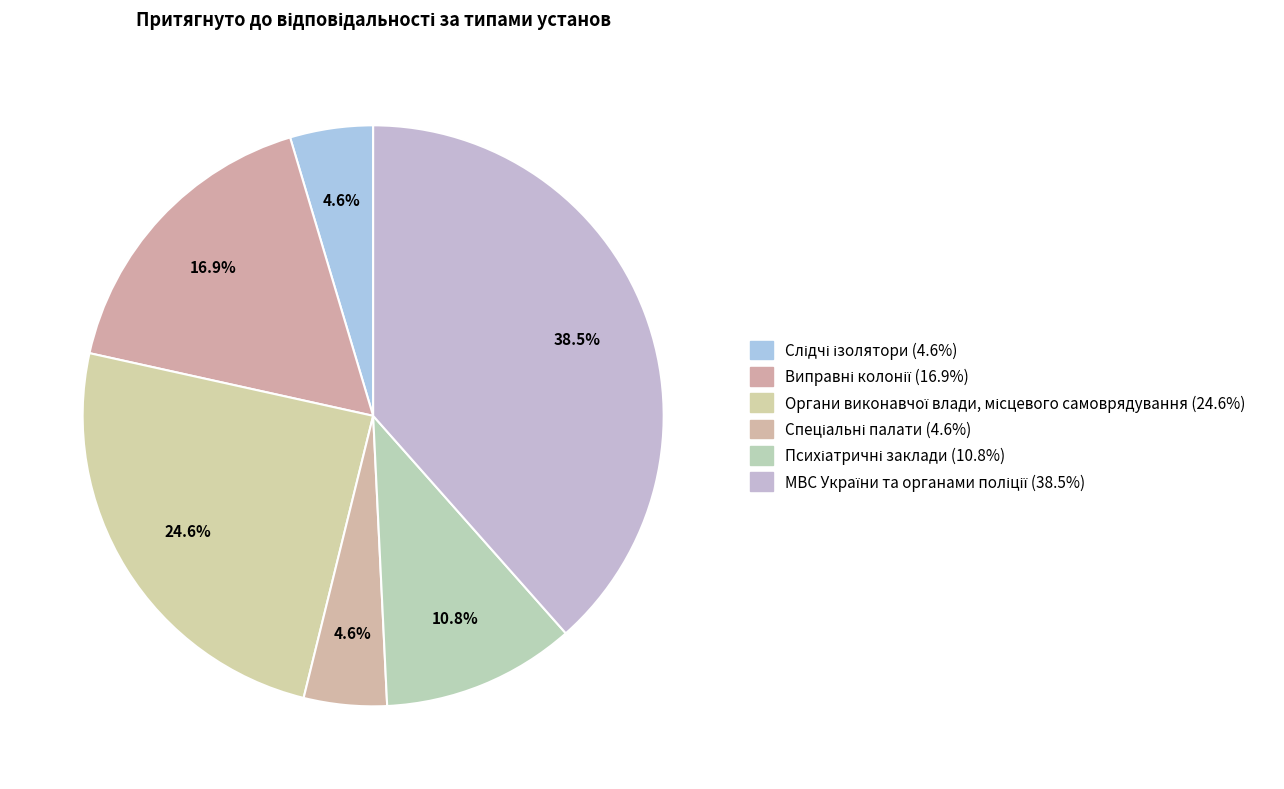

How many segments does this pie chart have?

6